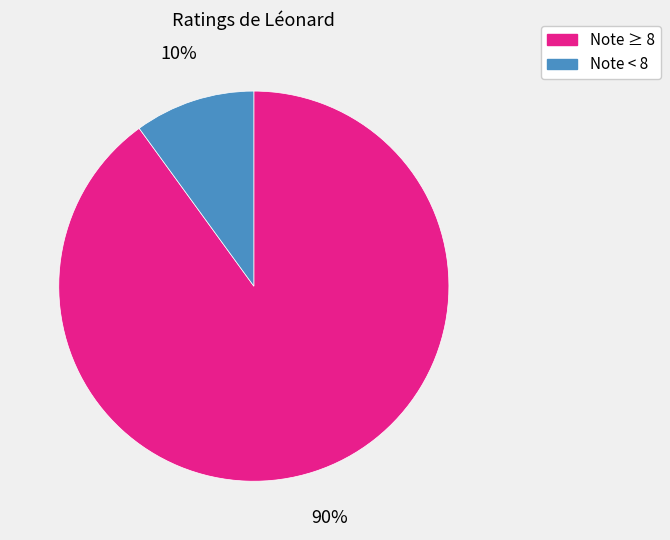

Does any single category account for the majority?

Yes